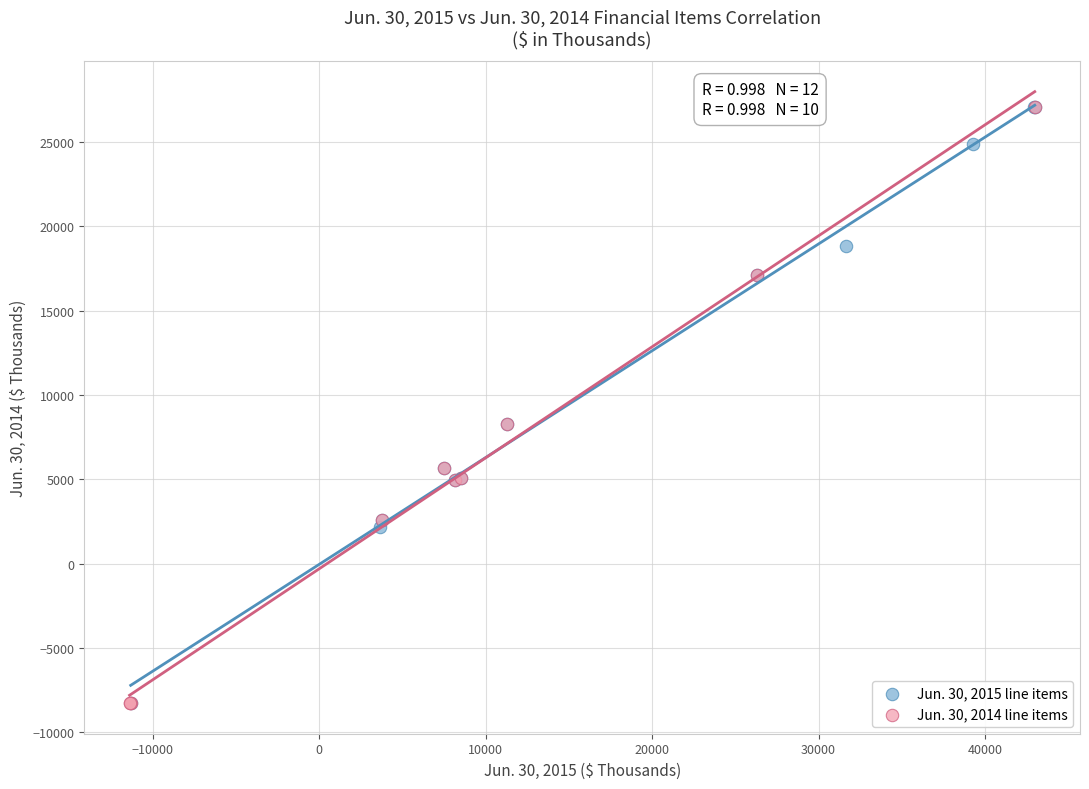

What are all the series names shown in the legend?

Jun. 30, 2015 line items, Jun. 30, 2014 line items